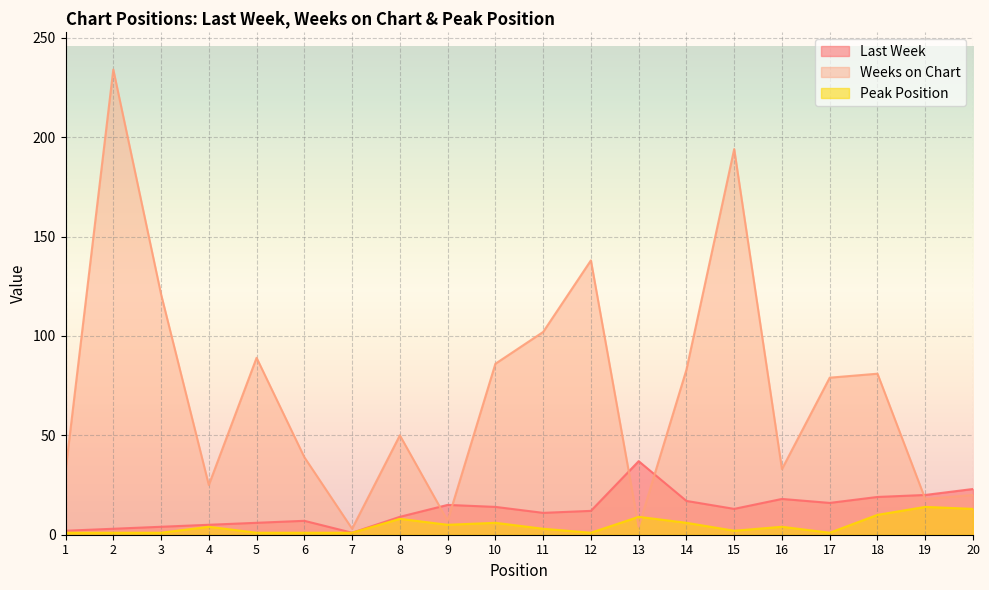

True or false: Peak Position and Weeks on Chart cross at least once.

True